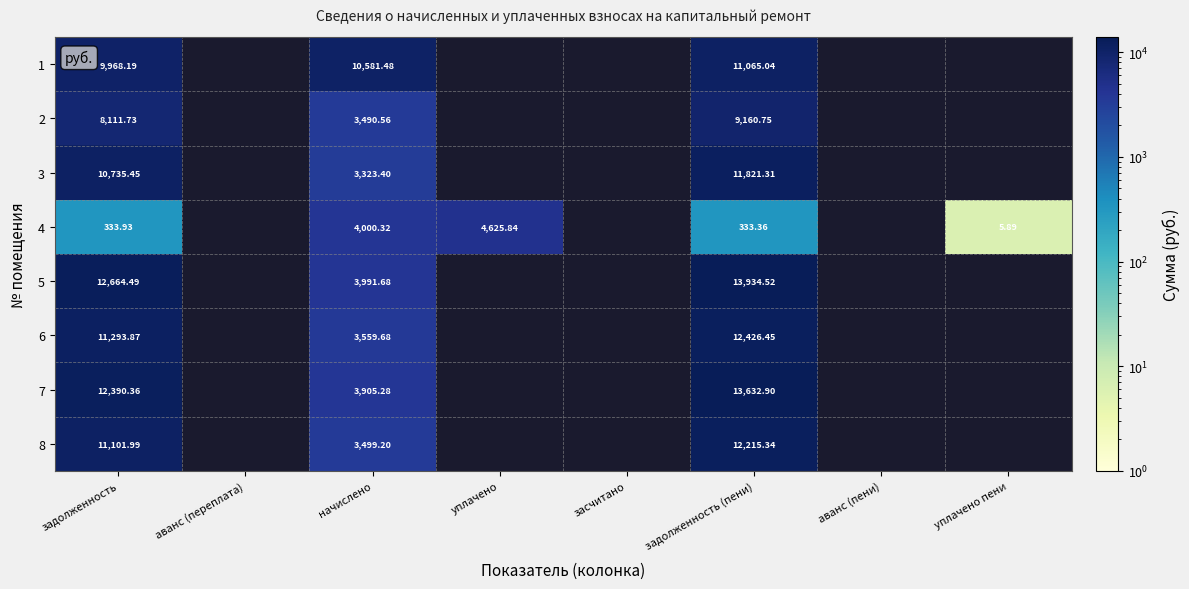

The 5 series shows 838.7 at начислено. True or false?

False